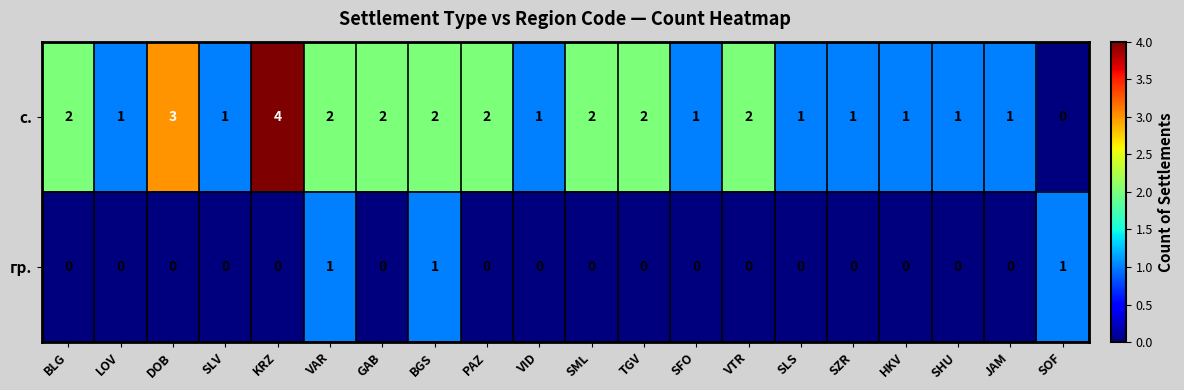

What is the maximum value shown in the chart?

4